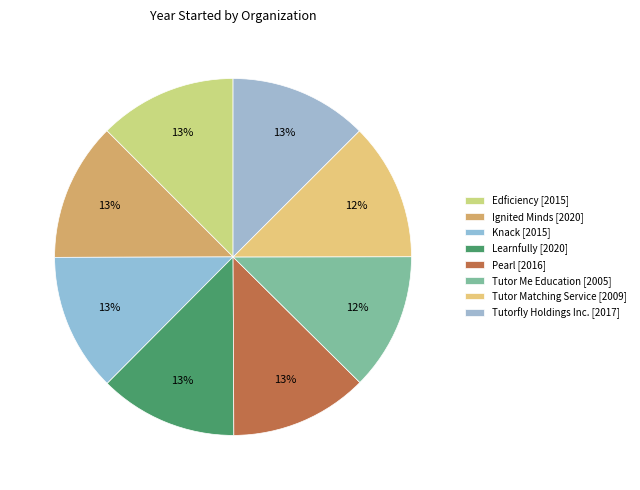

Count the number of slices in the pie.

8